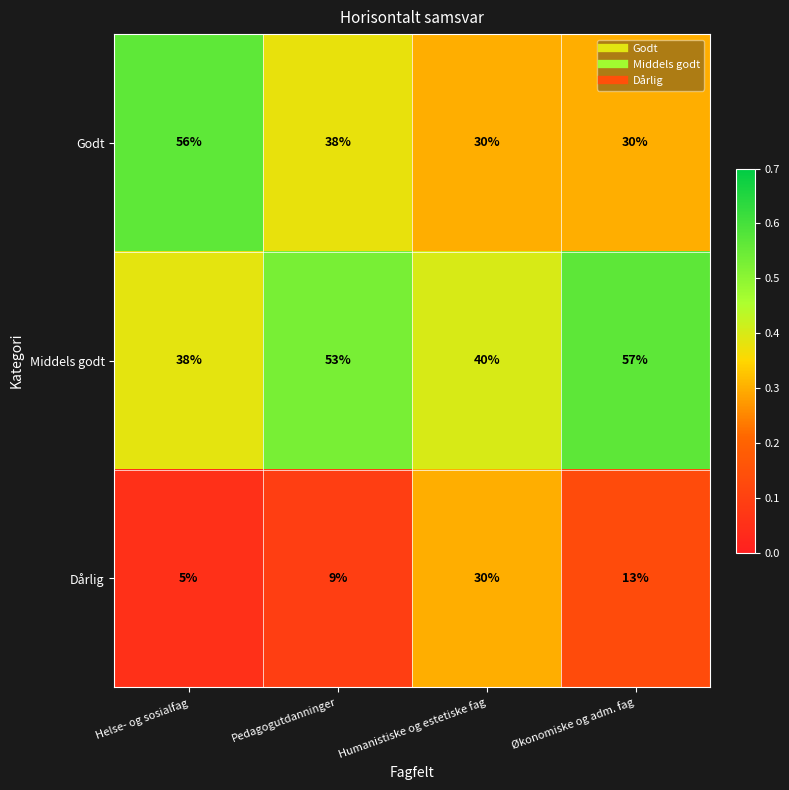

List the series in order of their peak value, highest first.

Middels godt, Godt, Dårlig